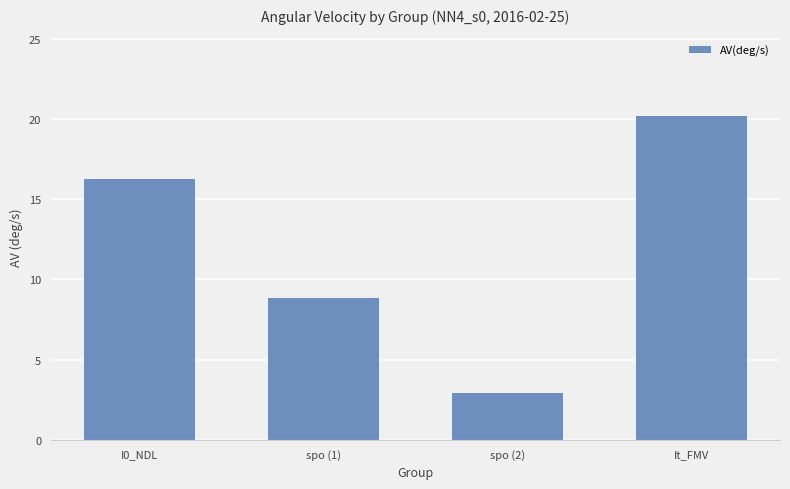

How many data points does each series have?

4